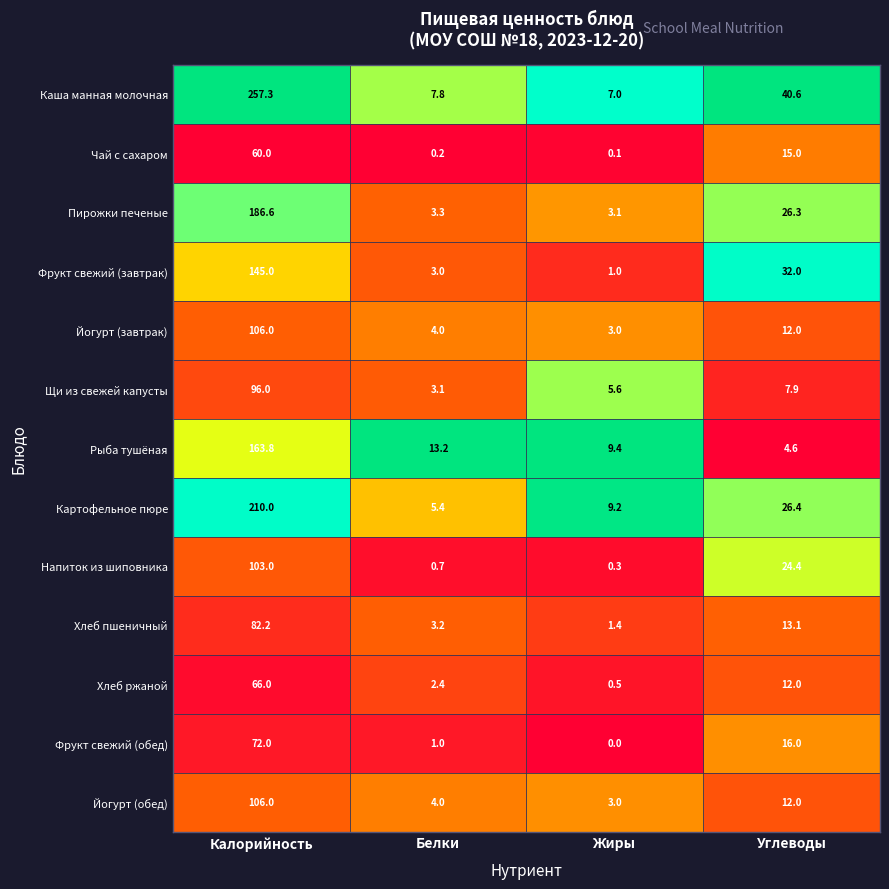

What is the difference between the highest and lowest values at Углеводы?

36.0